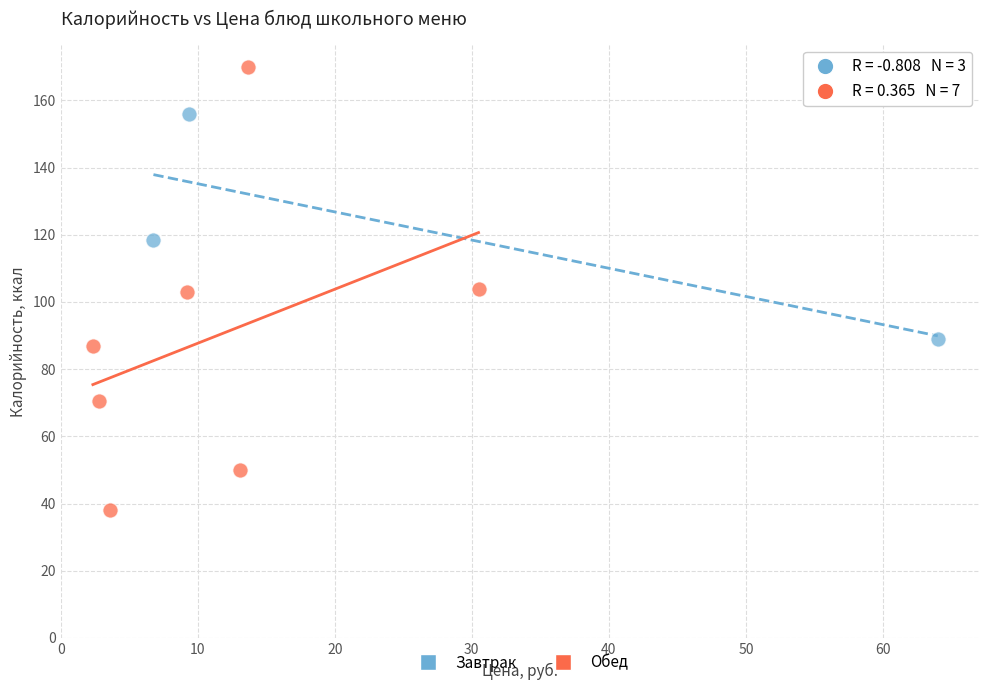

Which series reaches the minimum Y coordinate?

Обед